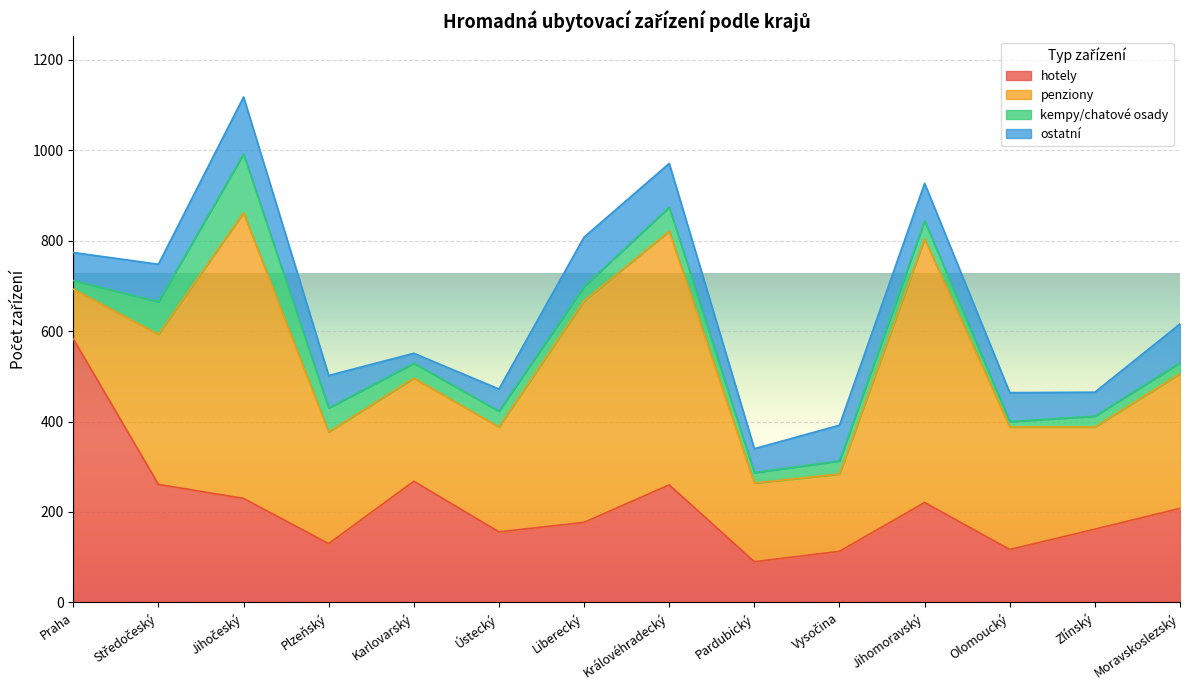

At which label does penziony first exceed 271?

Středočeský